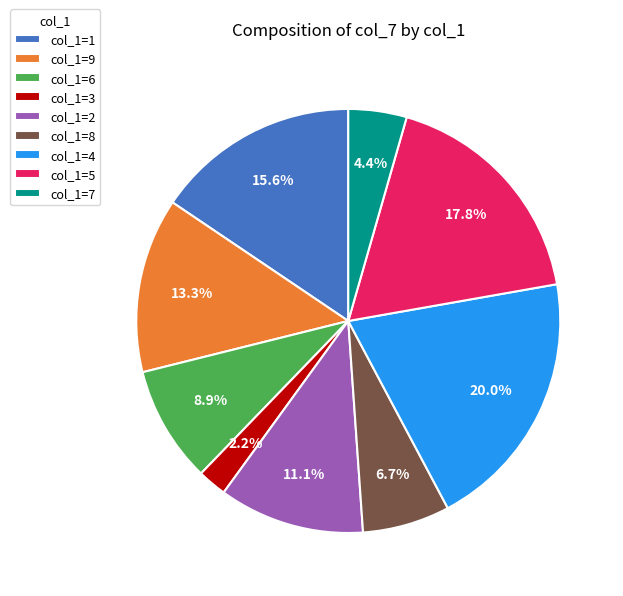

Rank the categories by value from lowest to highest.

col_1=3, col_1=7, col_1=8, col_1=6, col_1=2, col_1=9, col_1=1, col_1=5, col_1=4